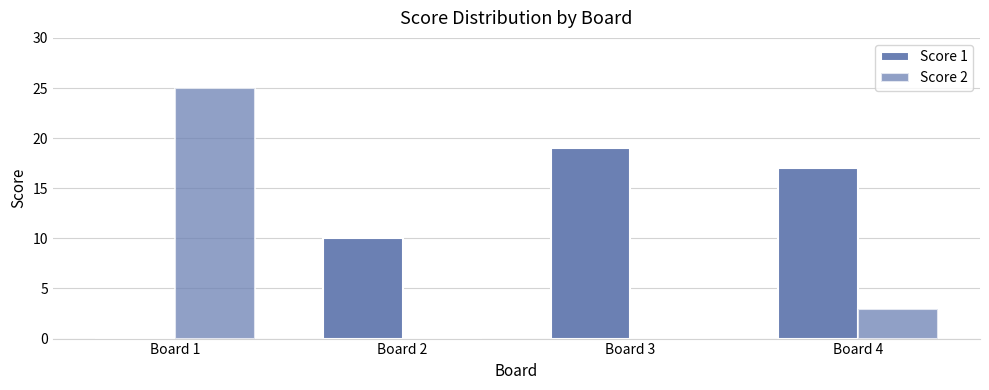

What is the sum of the Score 2 values at Board 1 and Board 4?

28